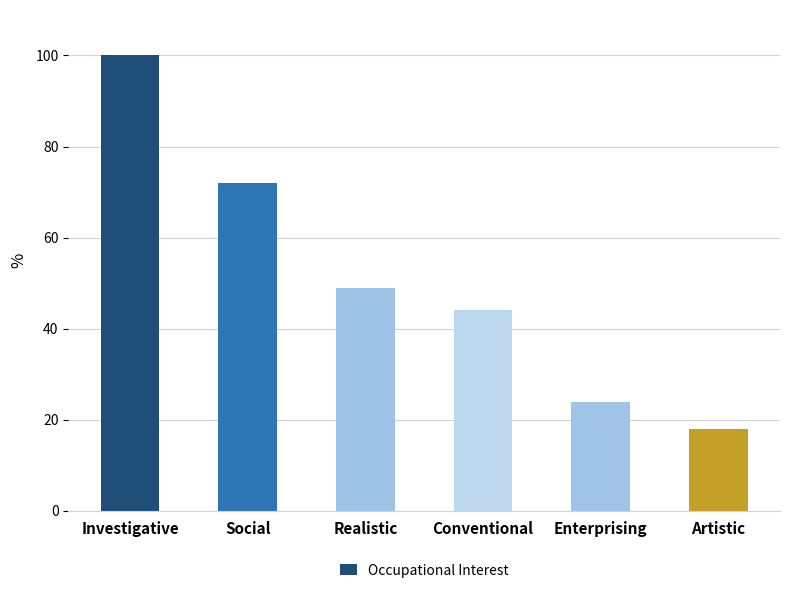

What is the greatest value displayed?

100